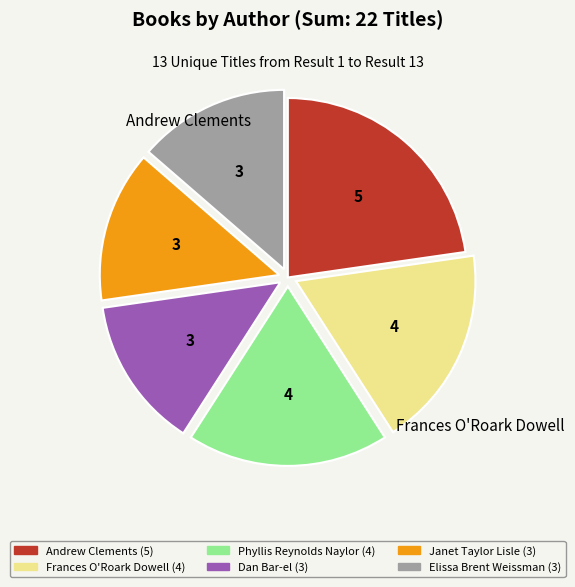

Is there a majority slice in this chart?

No